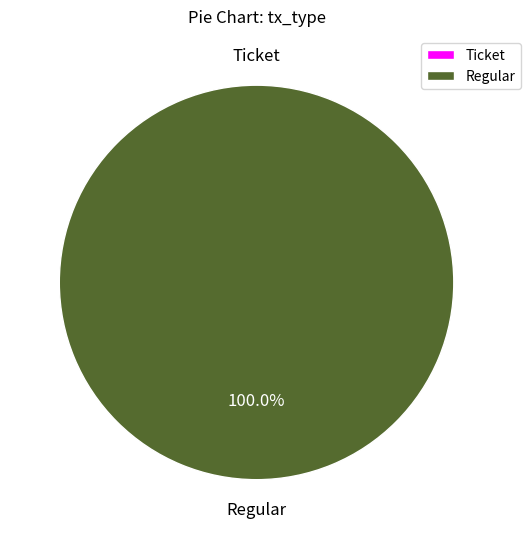

How many segments does this pie chart have?

2